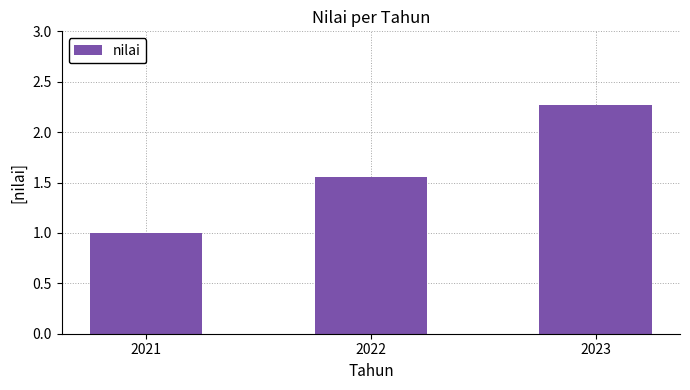

Is it true that the value at 2023 is 2.3?

True